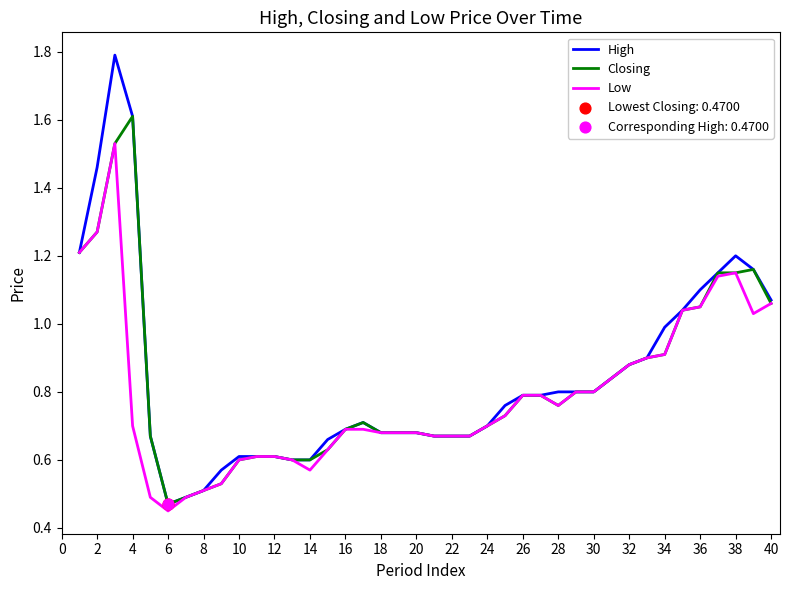

What is the greatest value displayed?

1.8